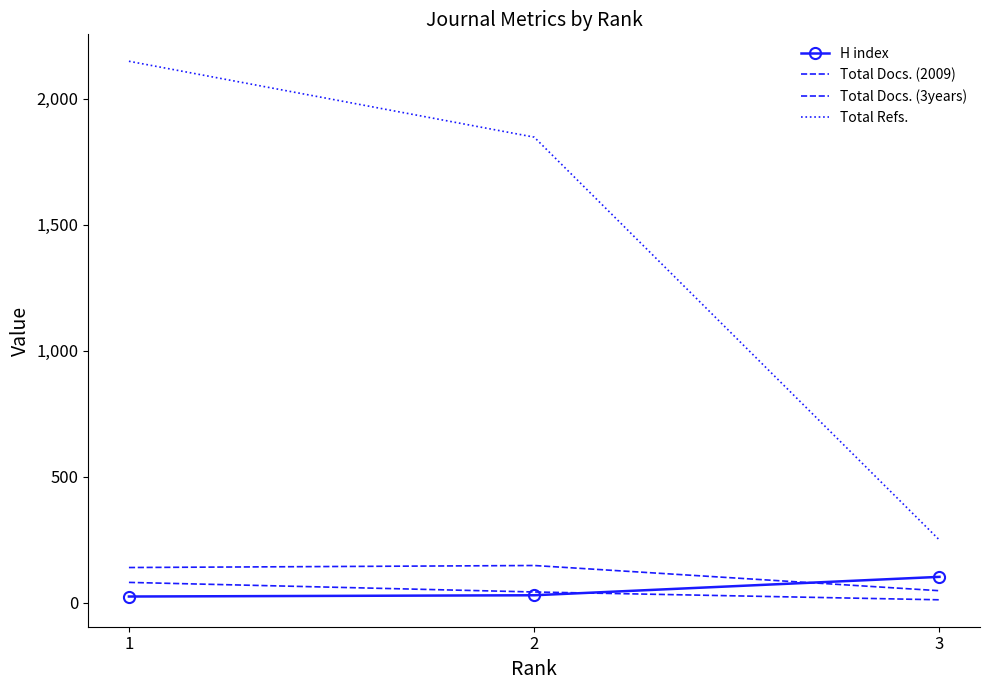

Is it true that Total Refs. equals 626 at 1?

False